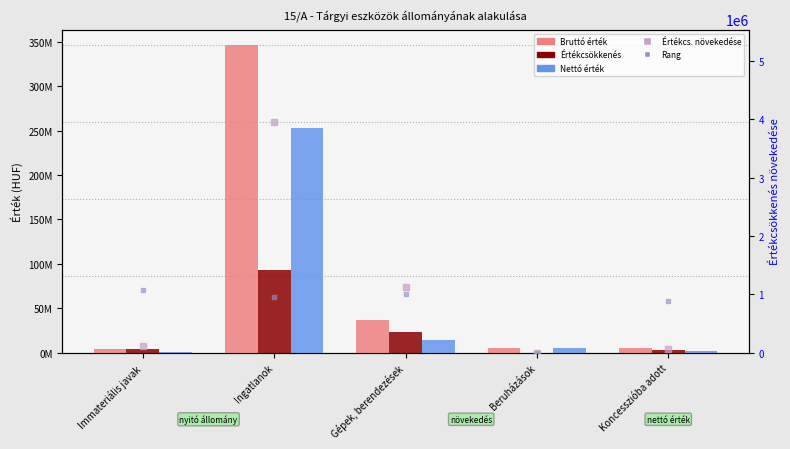

At how many categories does at least one series exceed 80671532?

1